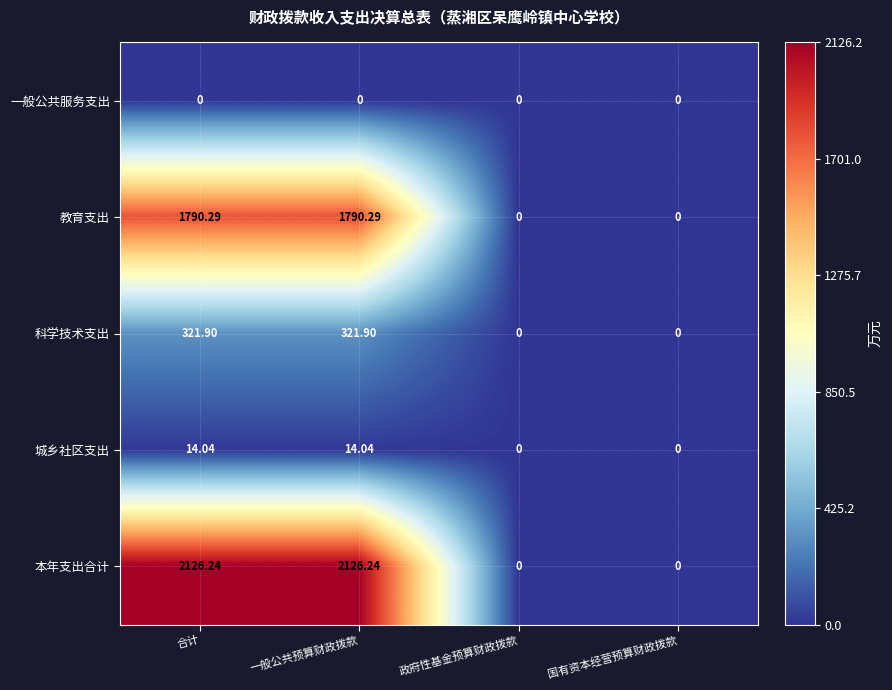

At how many categories does at least one series exceed 351?

2